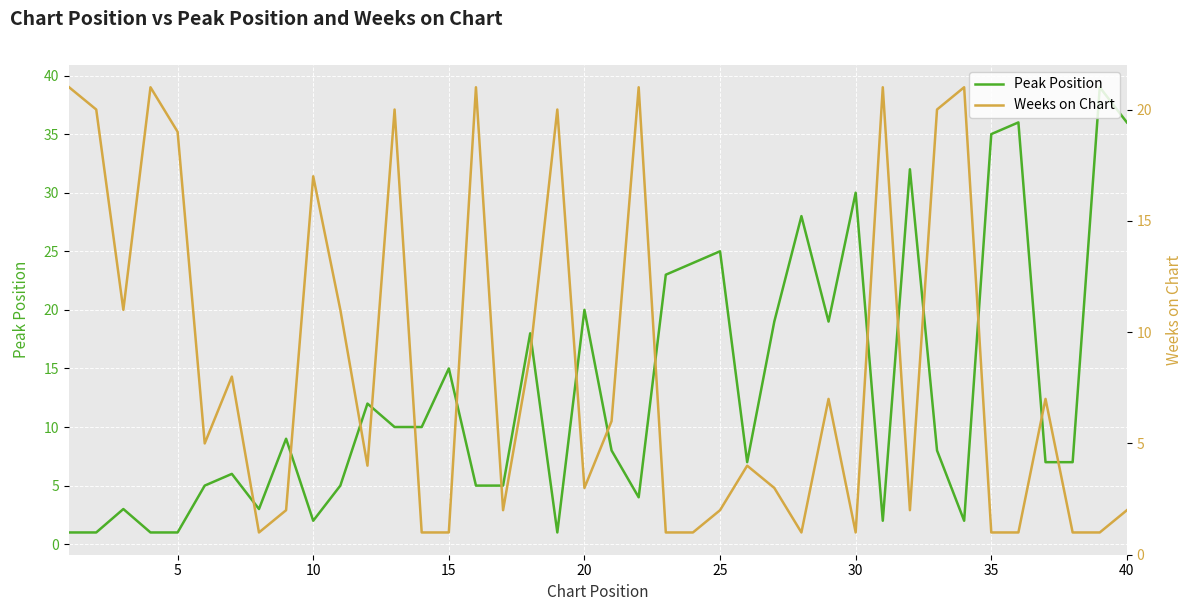

How many interior local peaks does the Weeks on Chart series have?

12